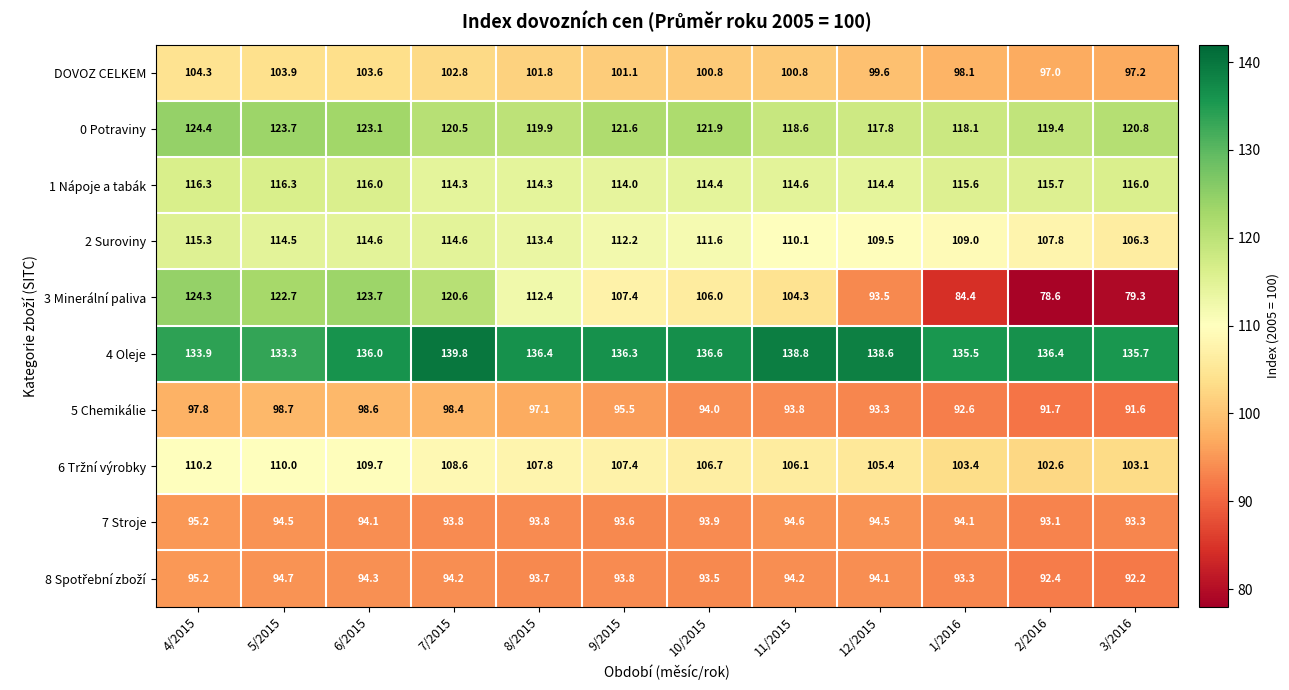

Is it true that 7 Stroje equals 93.8 at 7/2015?

True